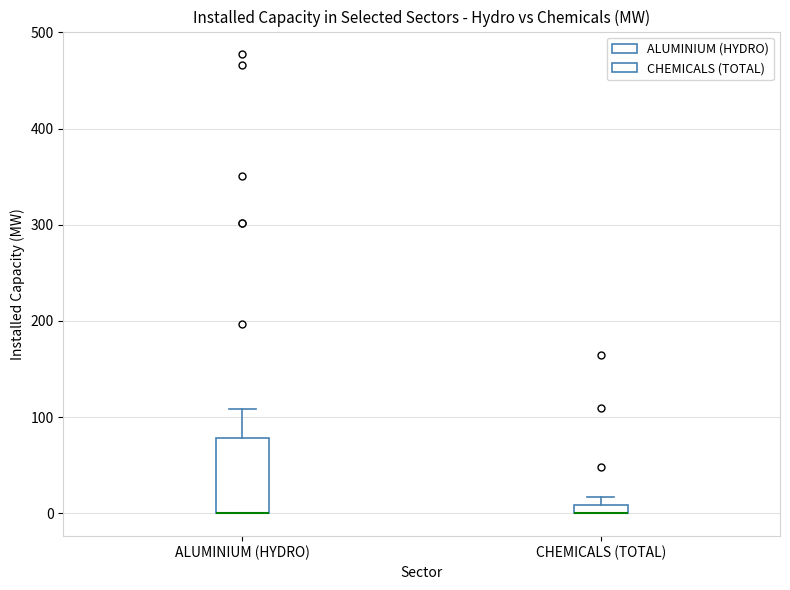

Where is the upper edge of the box for CHEMICALS (TOTAL) on the y-axis? The values are not printed on the chart, so give them approximately, as read against the axis.

10